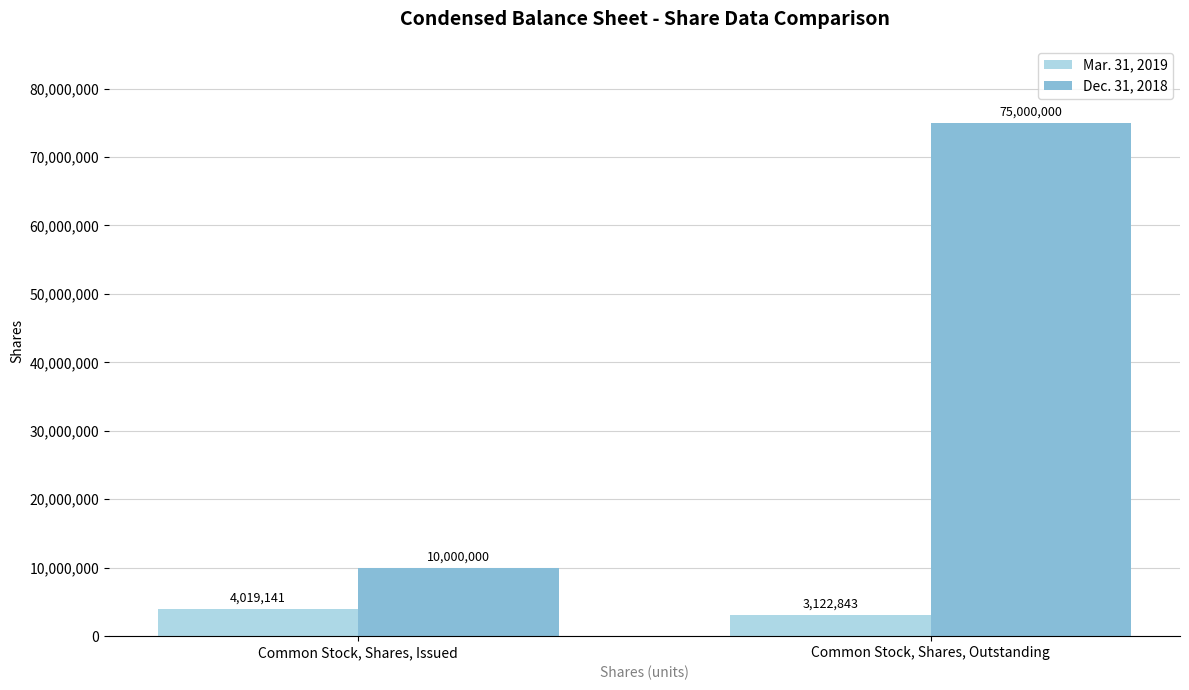

True or false: Dec. 31, 2018 has a value of 75000000 at Common Stock, Shares, Outstanding.

True